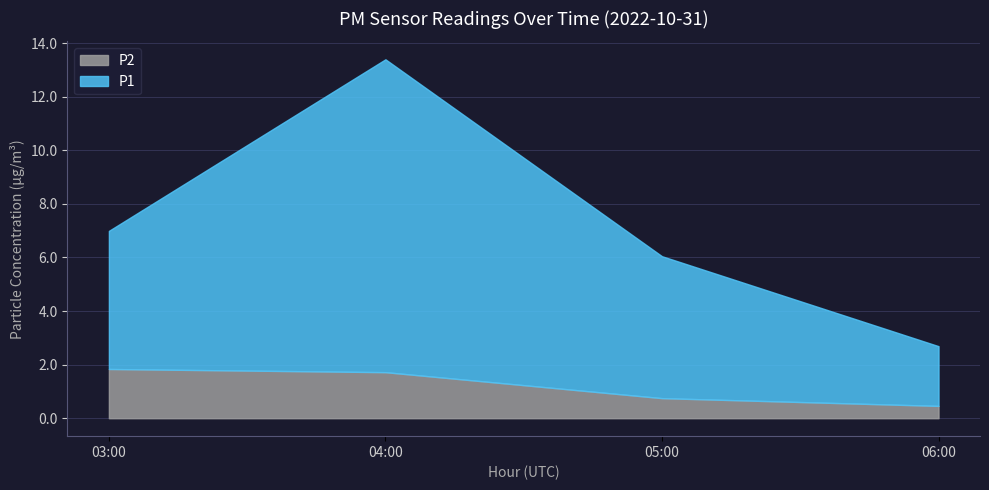

List the series in order of their peak value, highest first.

P1, P2